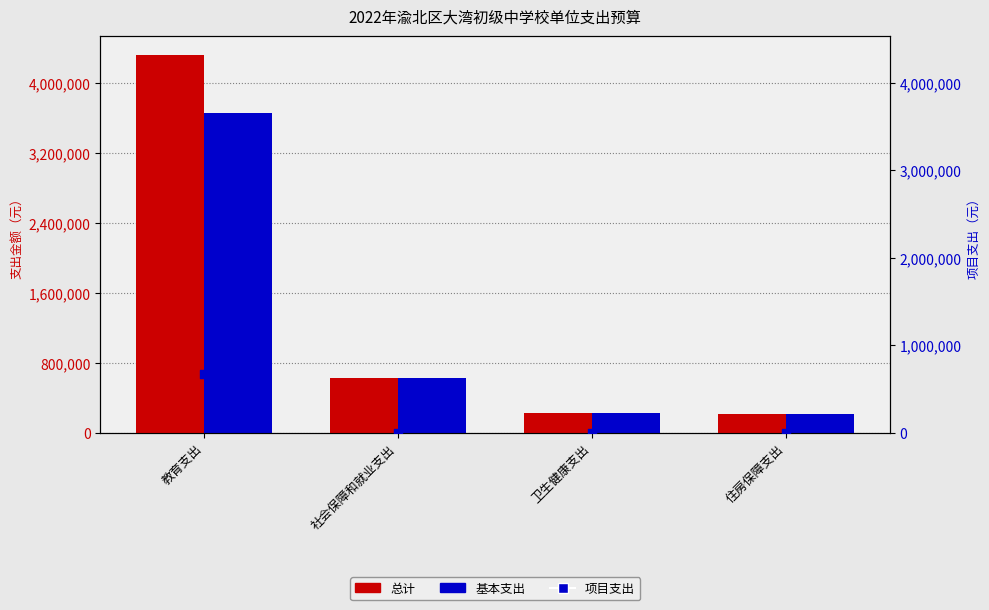

Which series reaches the maximum Y coordinate?

总计